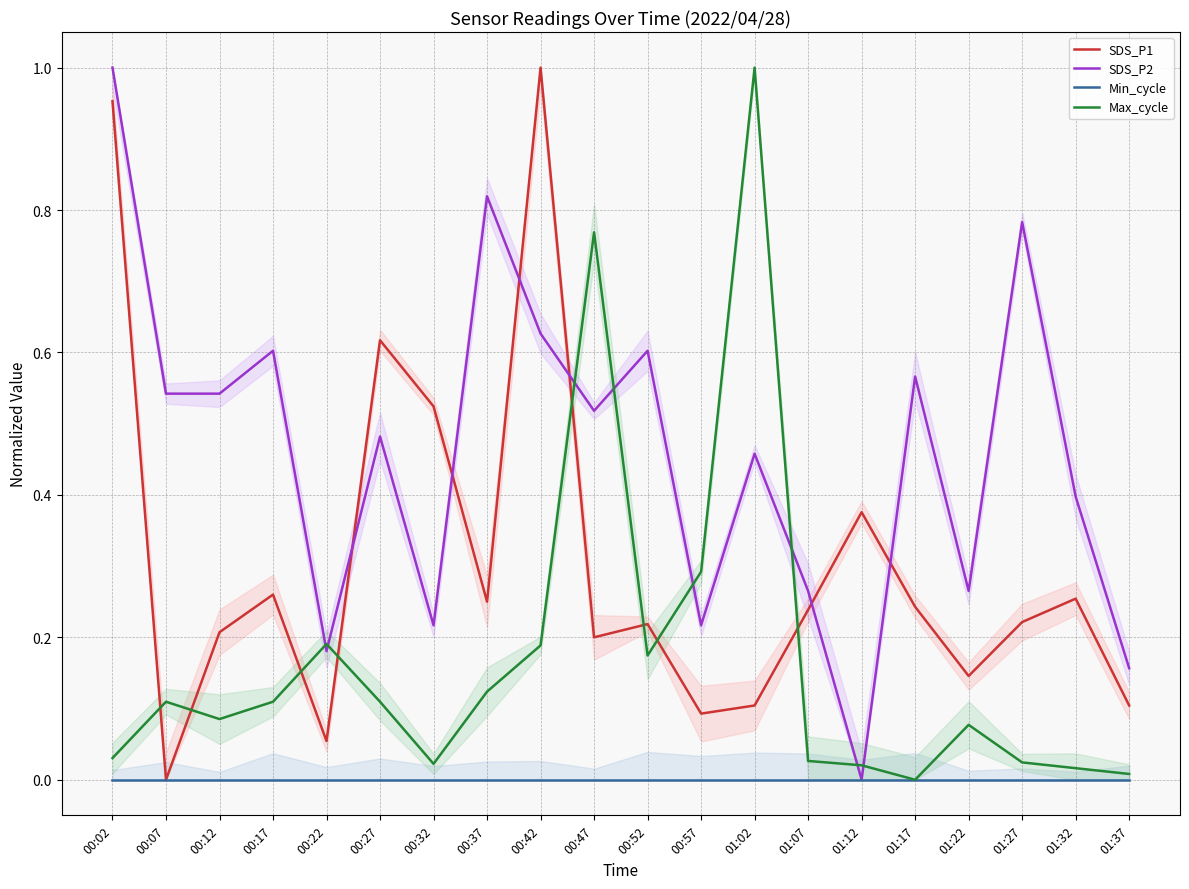

Rank the series at 00:32 from highest to lowest value.

SDS_P1, SDS_P2, Max_cycle, Min_cycle